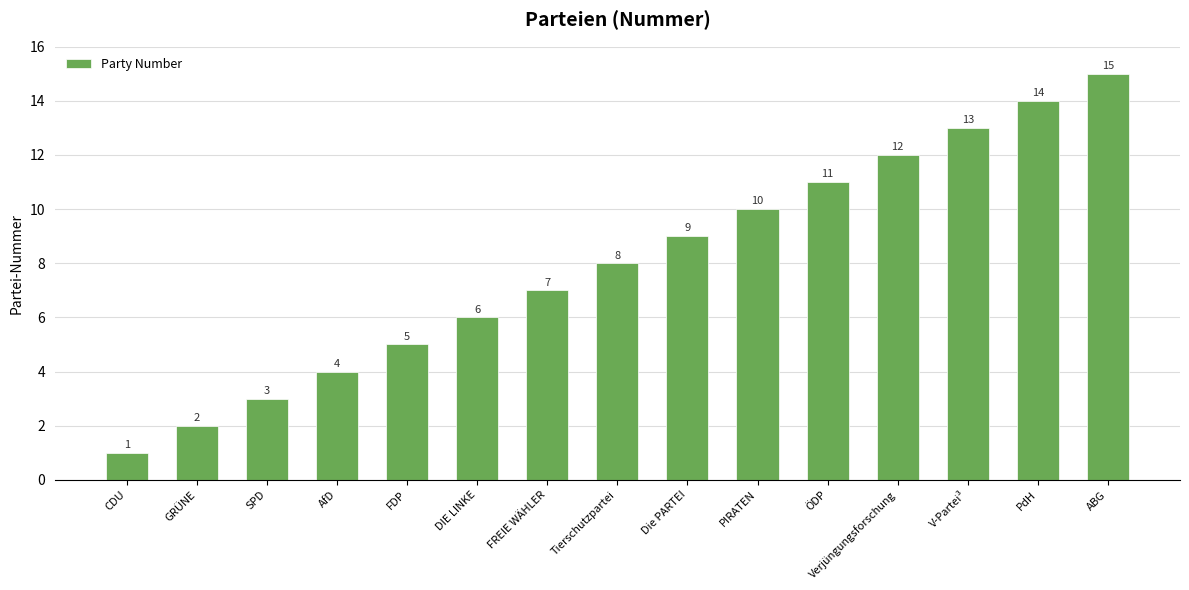

Reading left to right, what are all the values shown in this chart?

1	2	3	4	5	6	7	8	9	10	11	12	13	14	15